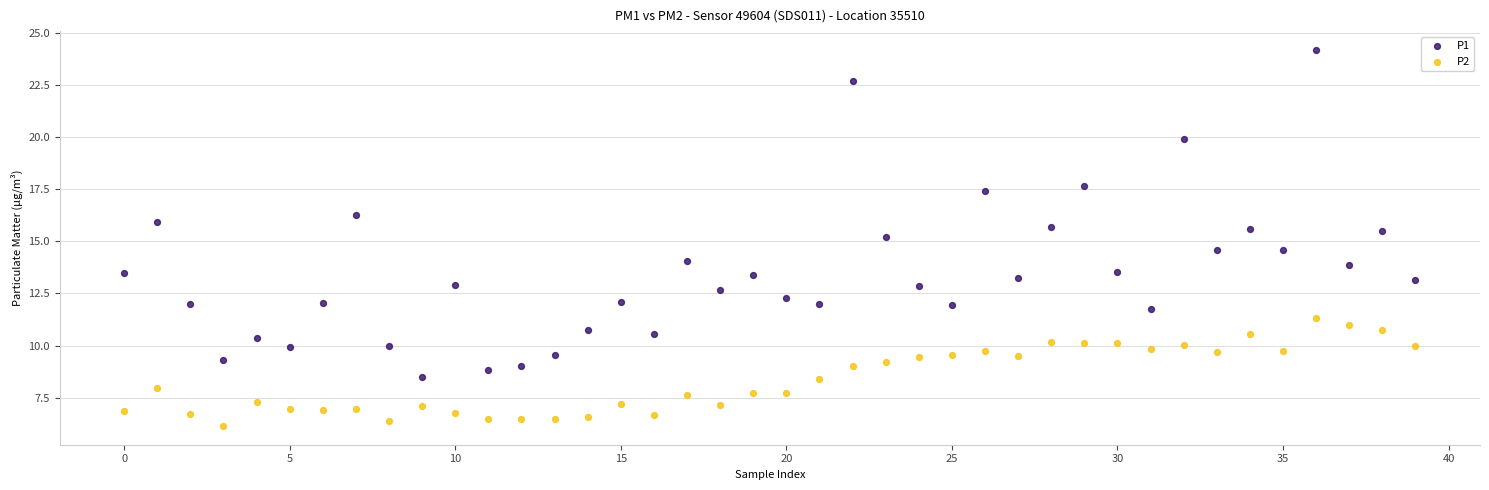

Which series reaches the maximum Y coordinate?

P1